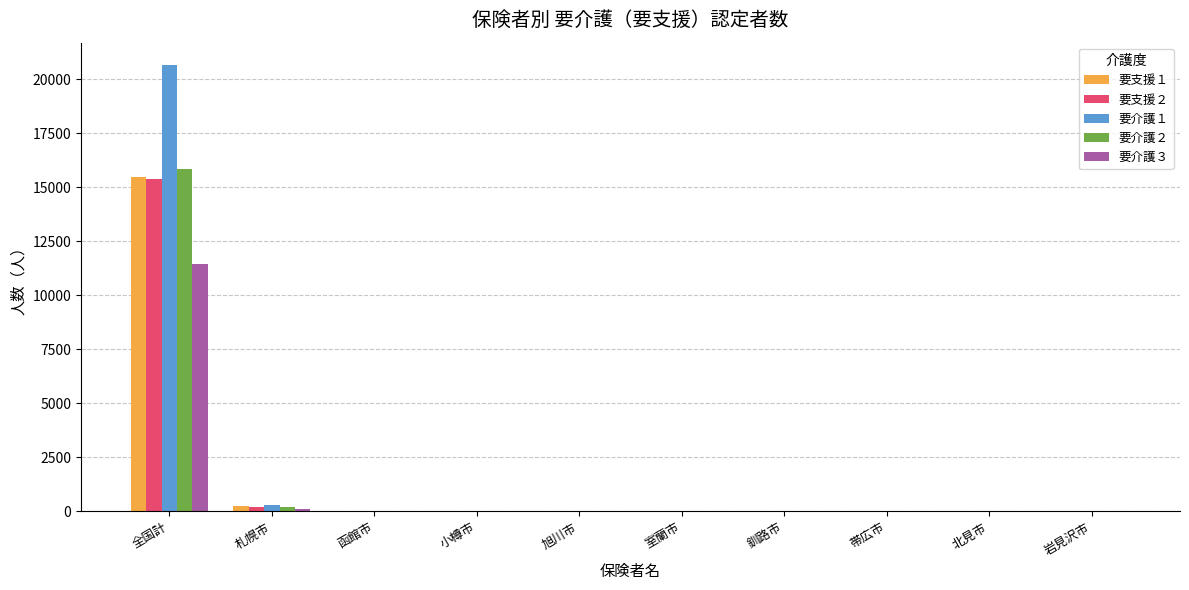

What is the difference between the 要介護３ values at 小樽市 and 全国計?

11439